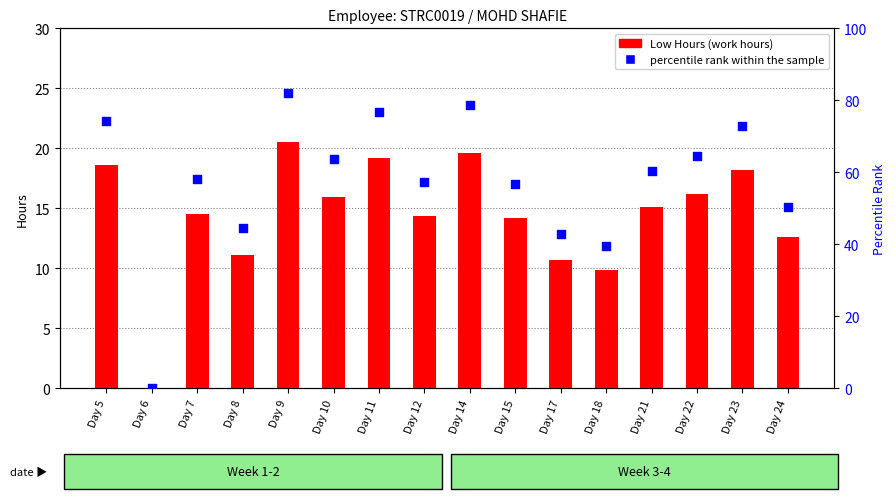

Is the value of percentile rank within the sample at Day 9 greater than the value of Low Hours at Day 24?

Yes